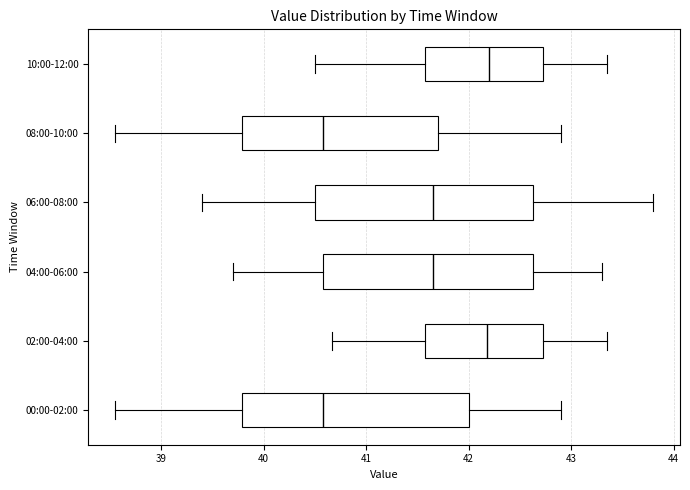

Where is the right edge of the box for 06:00-08:00 on the x-axis? The values are not printed on the chart, so give them approximately, as read against the axis.

42.6